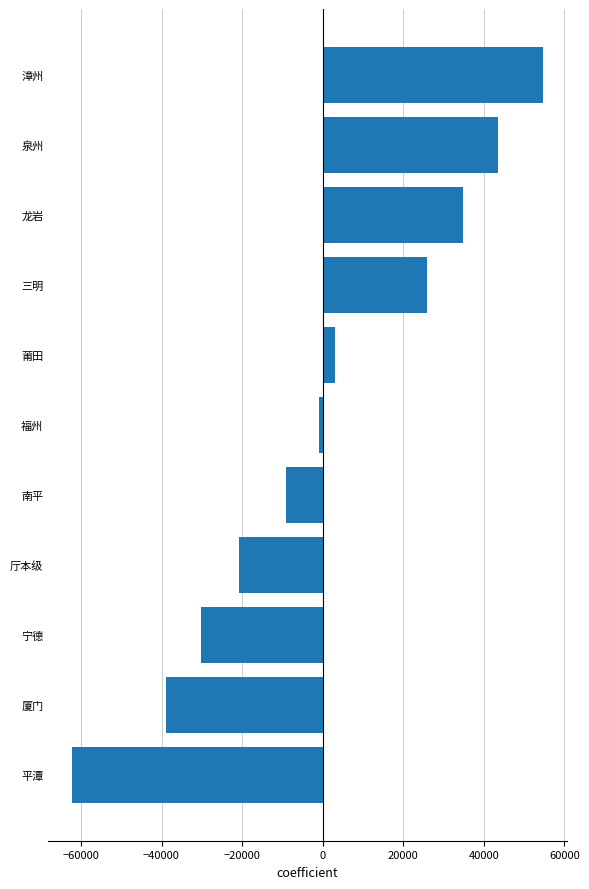

List the labels in order of value, smallest first.

平潭, 厦门, 宁德, 厅本级, 南平, 福州, 莆田, 三明, 龙岩, 泉州, 漳州